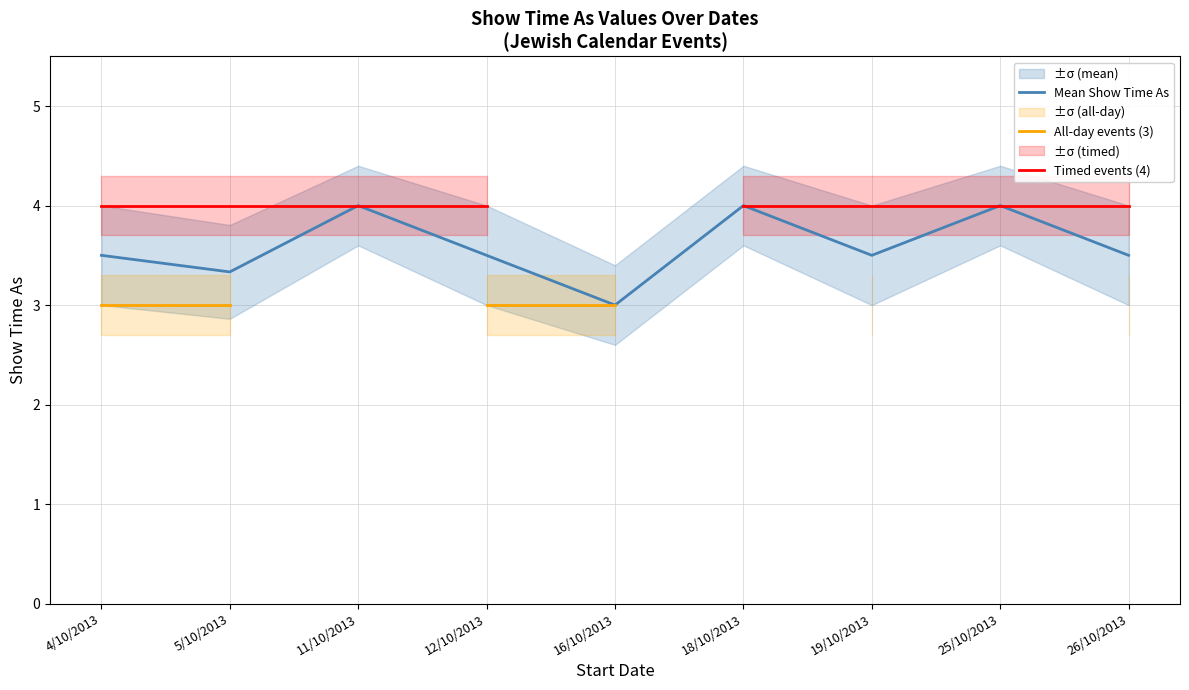

What is the label of the 8th point from the left?

25/10/2013